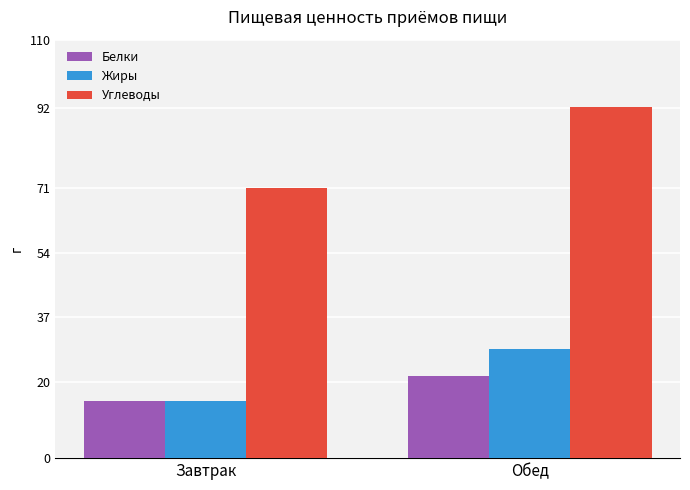

At which label is Углеводы closest to 81?

Завтрак